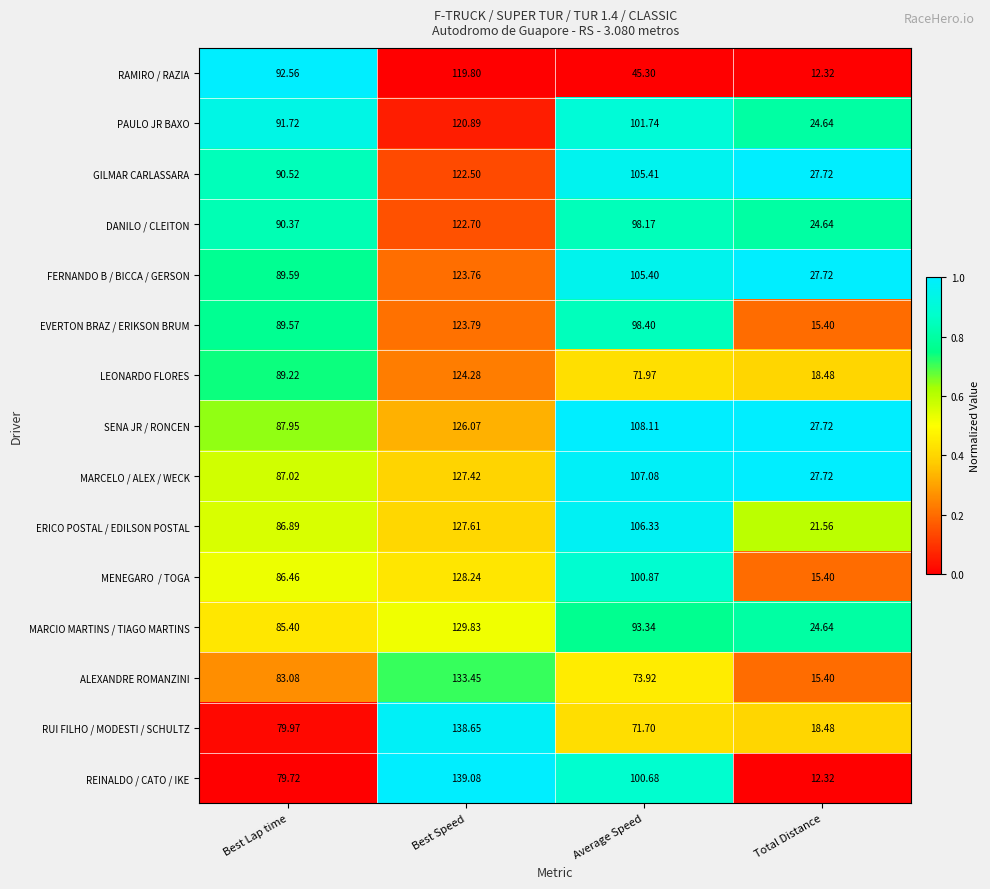

At which label does SENA JR / RONCEN first exceed 108?

Best Speed